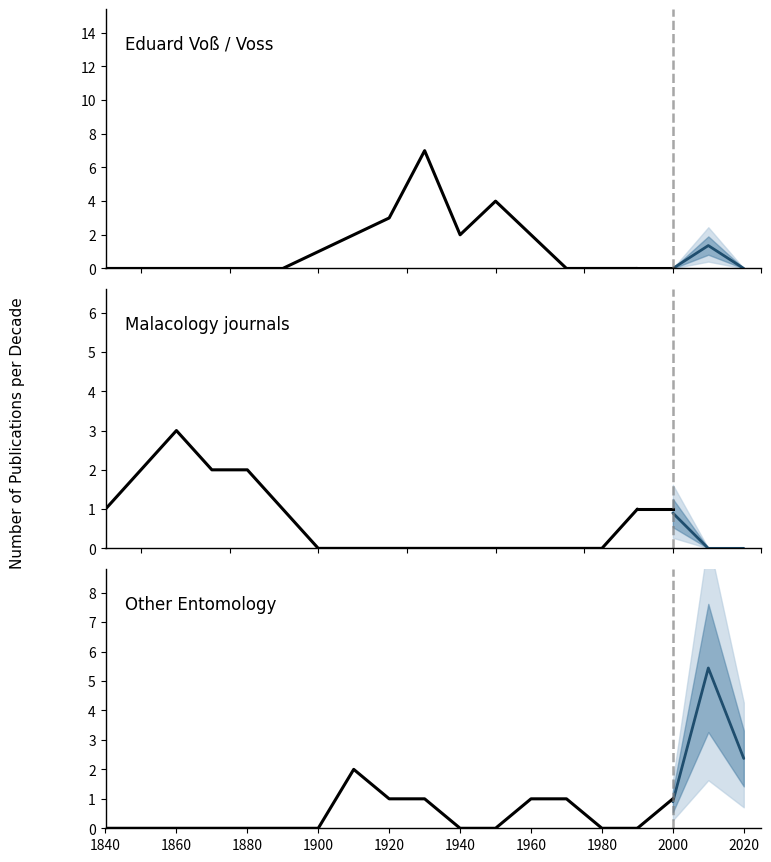

How many interior local peaks does the Eduard Voß / Voss series have?

2